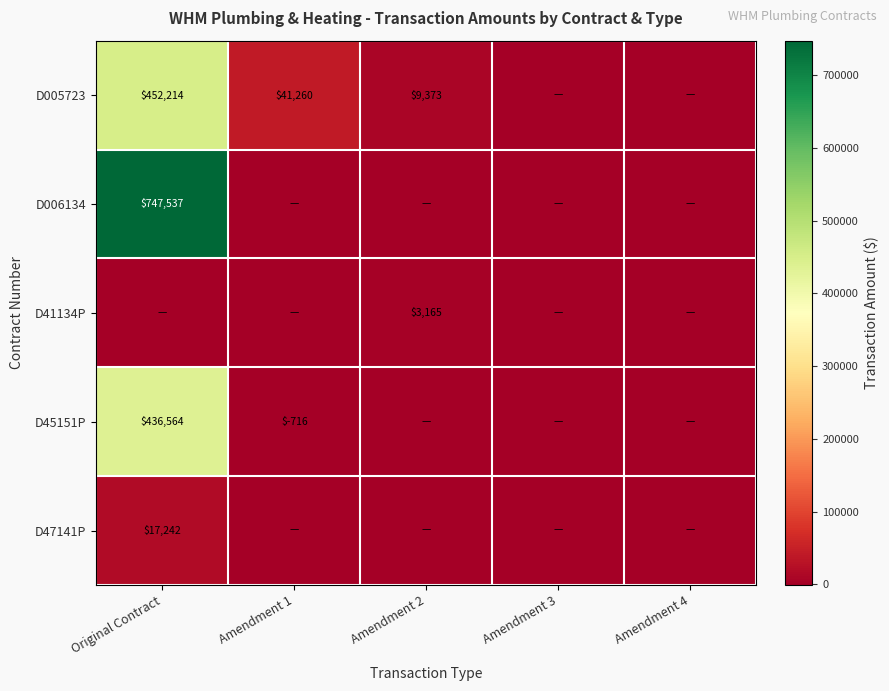

What is the difference between the highest and lowest values at Amendment 2?

9373.0